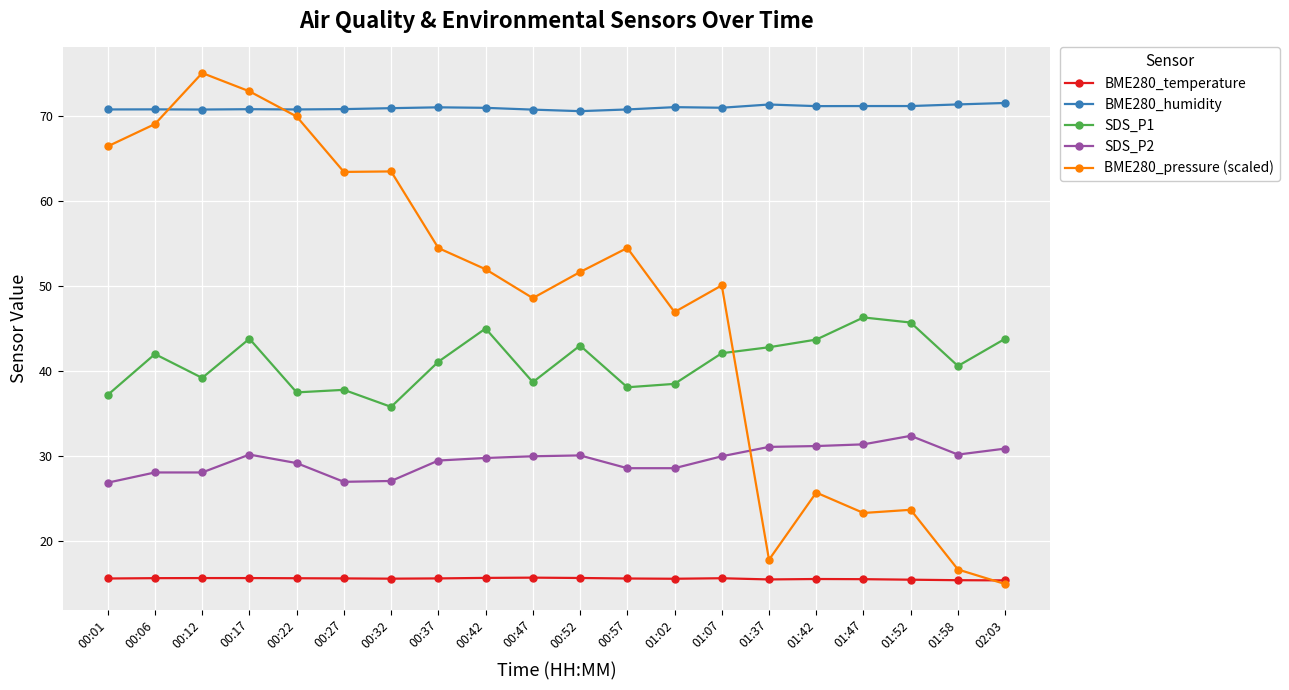

What is the label of the 18th point from the left?

01:52